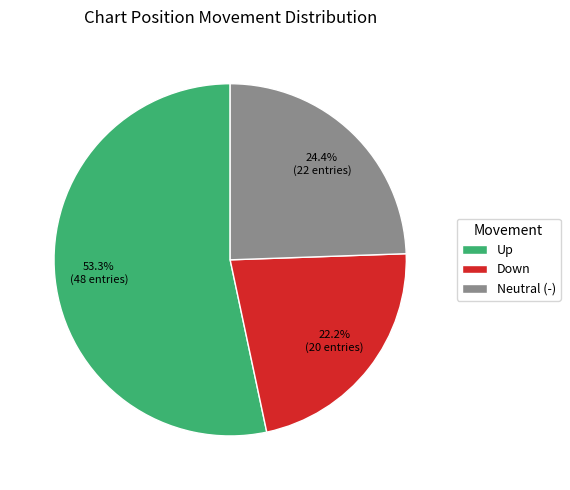

Which category accounts for the majority?

Up